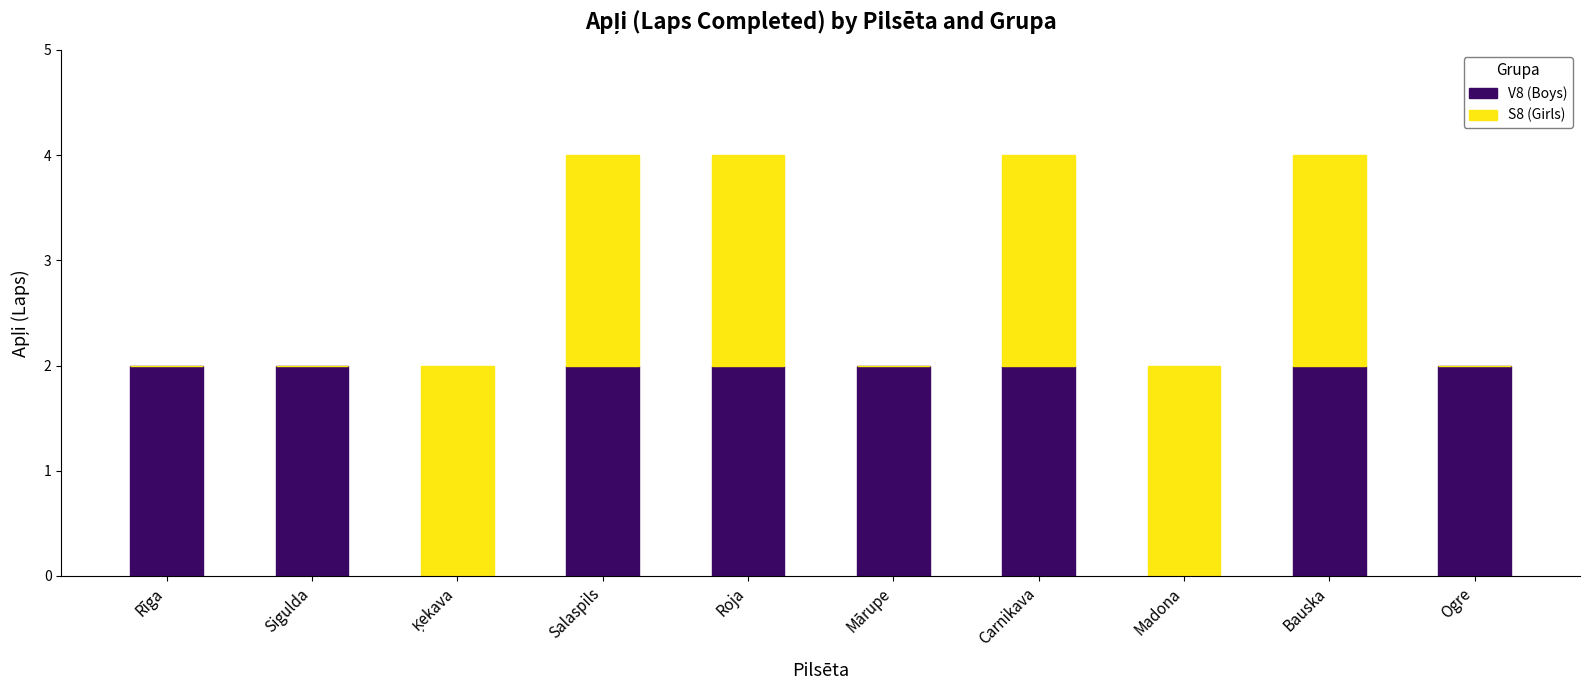

What is the sum of all V8 (Boys) values?

16